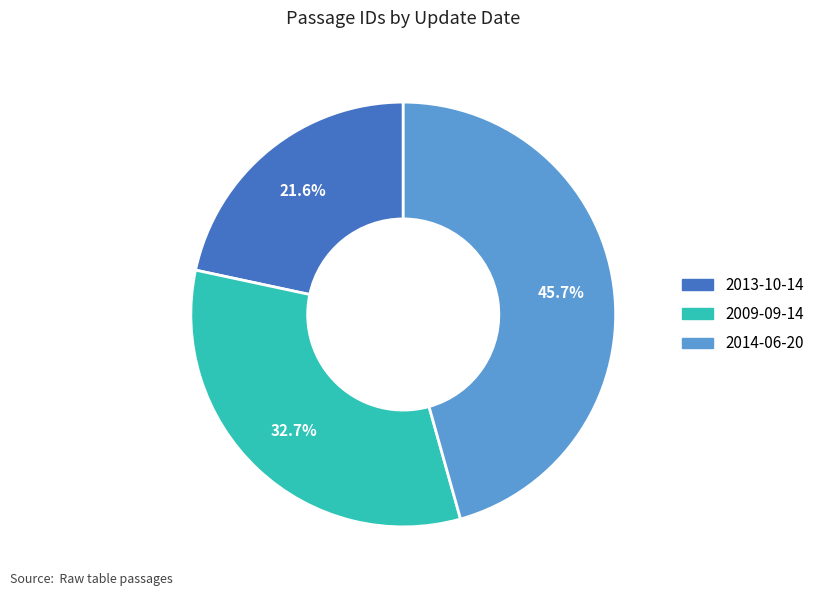

To the nearest percent, what percentage of the pie is 2014-06-20?

46%